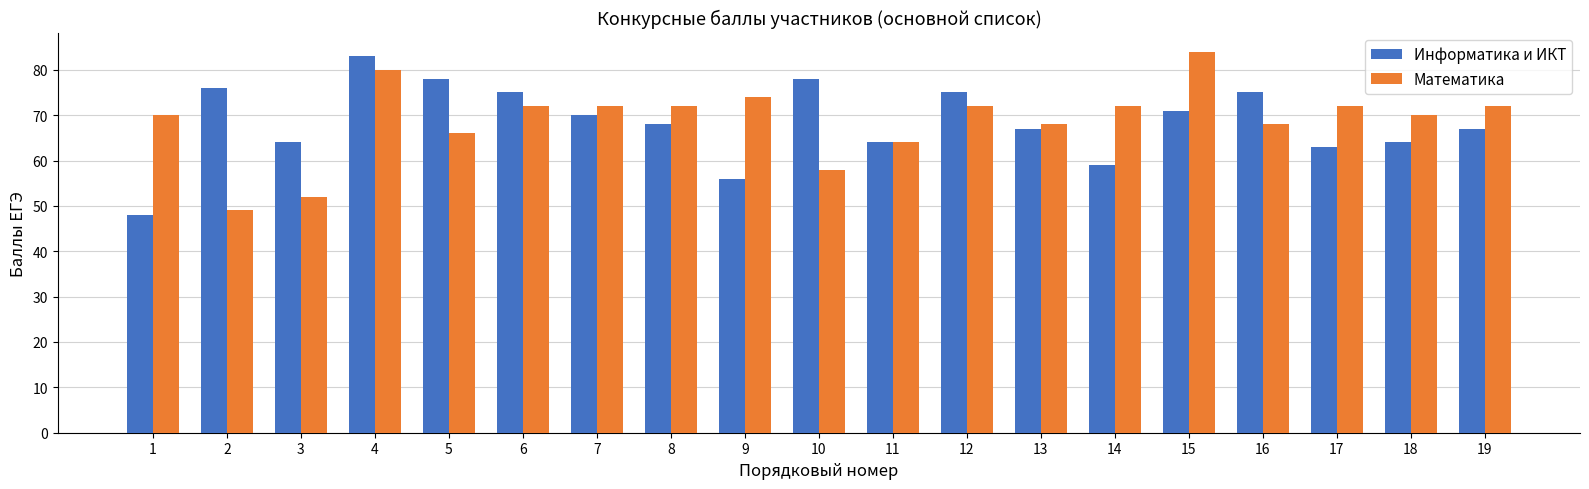

Which category has the lowest value in the Информатика и ИКТ series?

1